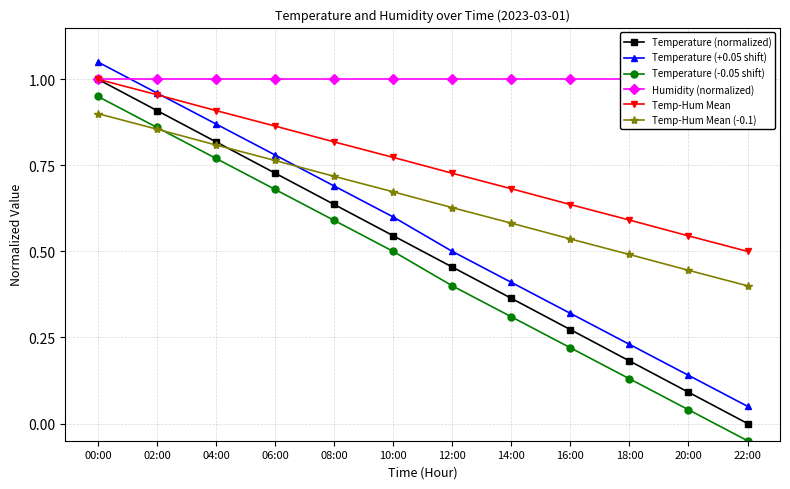

List the labels in order of Humidity (normalized) value, smallest first.

00:00, 02:00, 04:00, 06:00, 08:00, 10:00, 12:00, 14:00, 16:00, 18:00, 20:00, 22:00